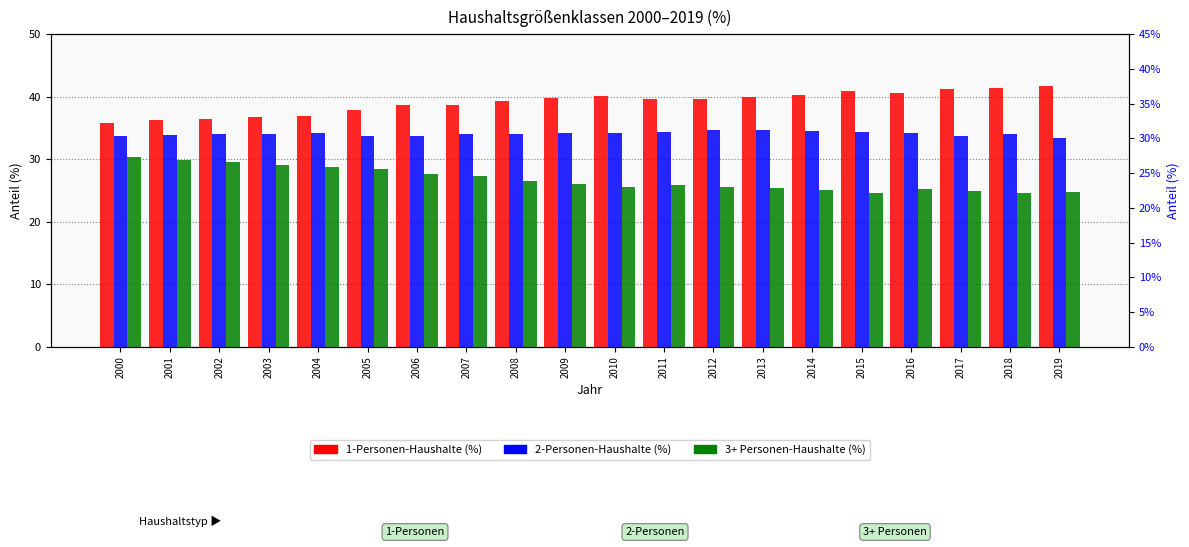

How many groups of bars are there?

20